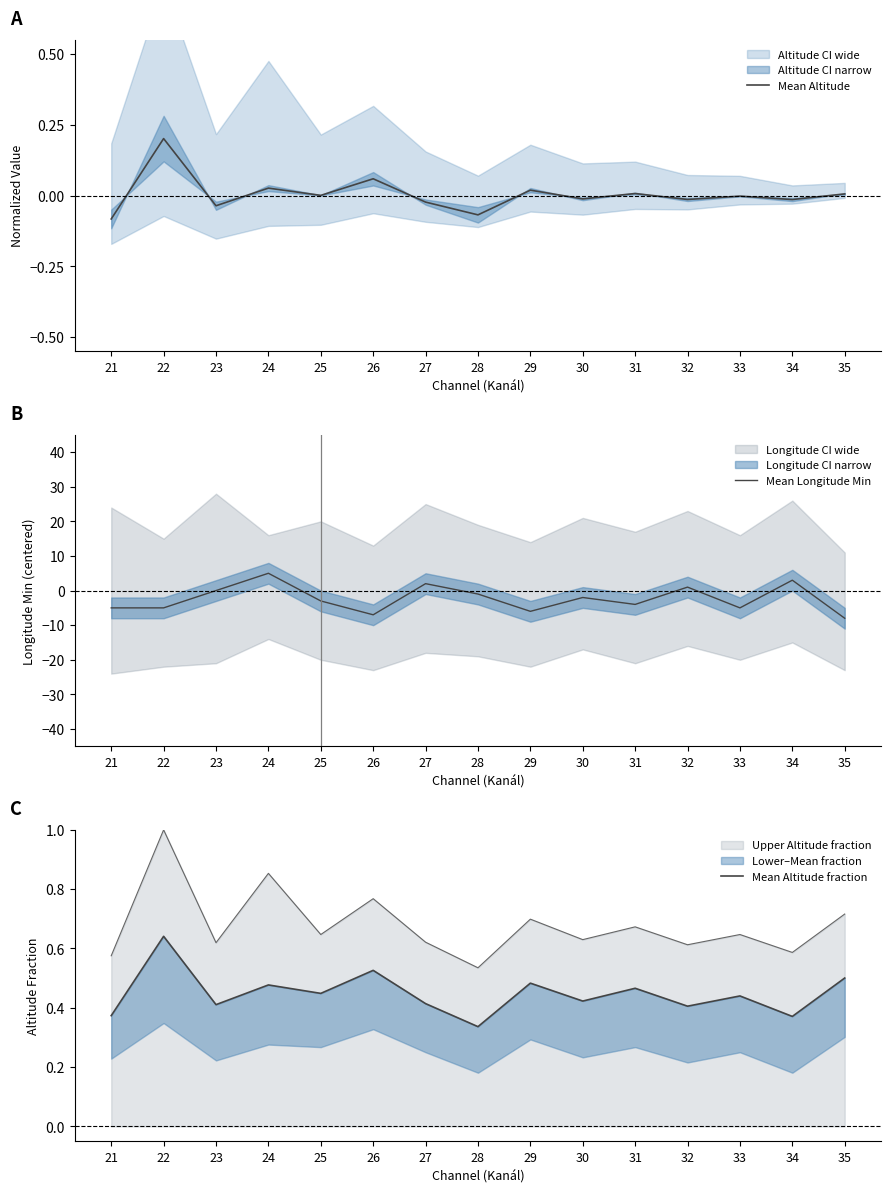

True or false: Mean Longitude Min has more than 2 points higher than both neighbors.

True